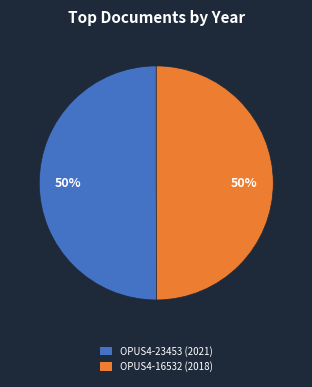

Is the sum of OPUS4-16532 (2018) and OPUS4-23453 (2021) greater than half?

Yes